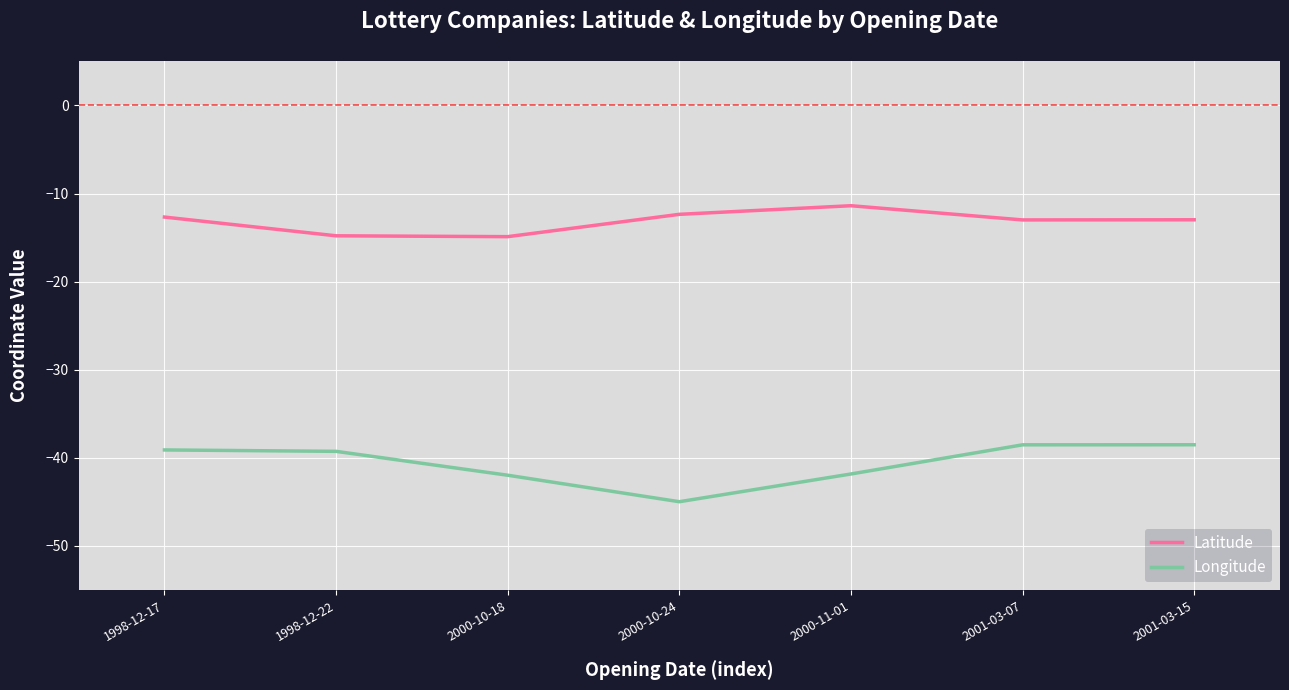

Does the chart have visible grid lines?

Yes